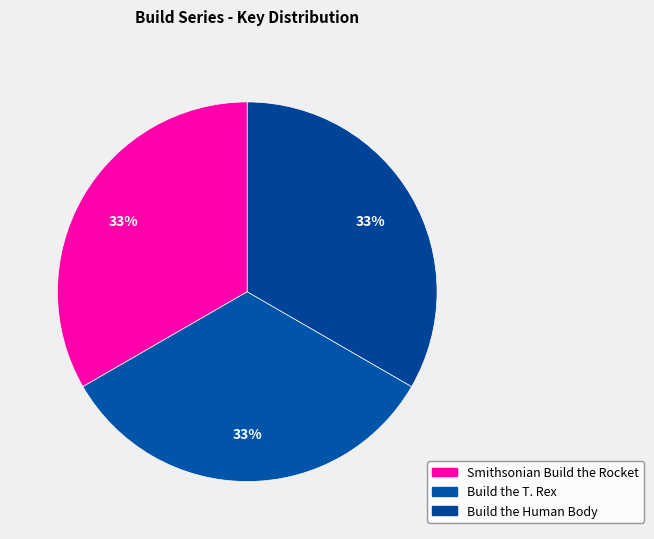

How many segments does this pie chart have?

3